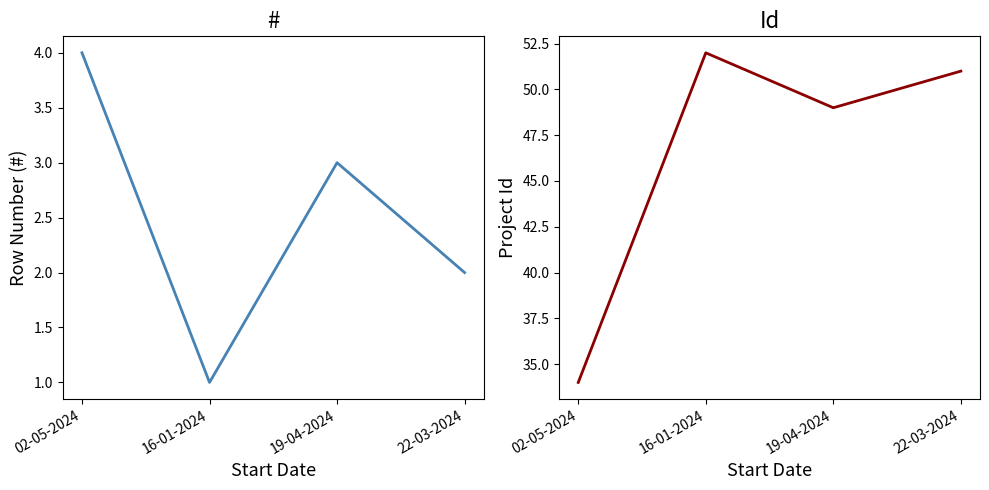

How many series are shown in this chart?

2